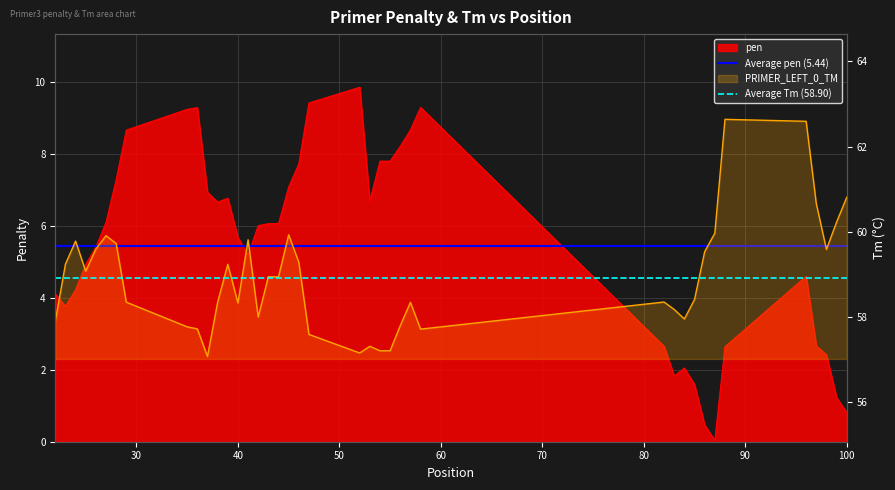

True or false: Average Tm (58.90) has a value of 104.3 at 20.

False